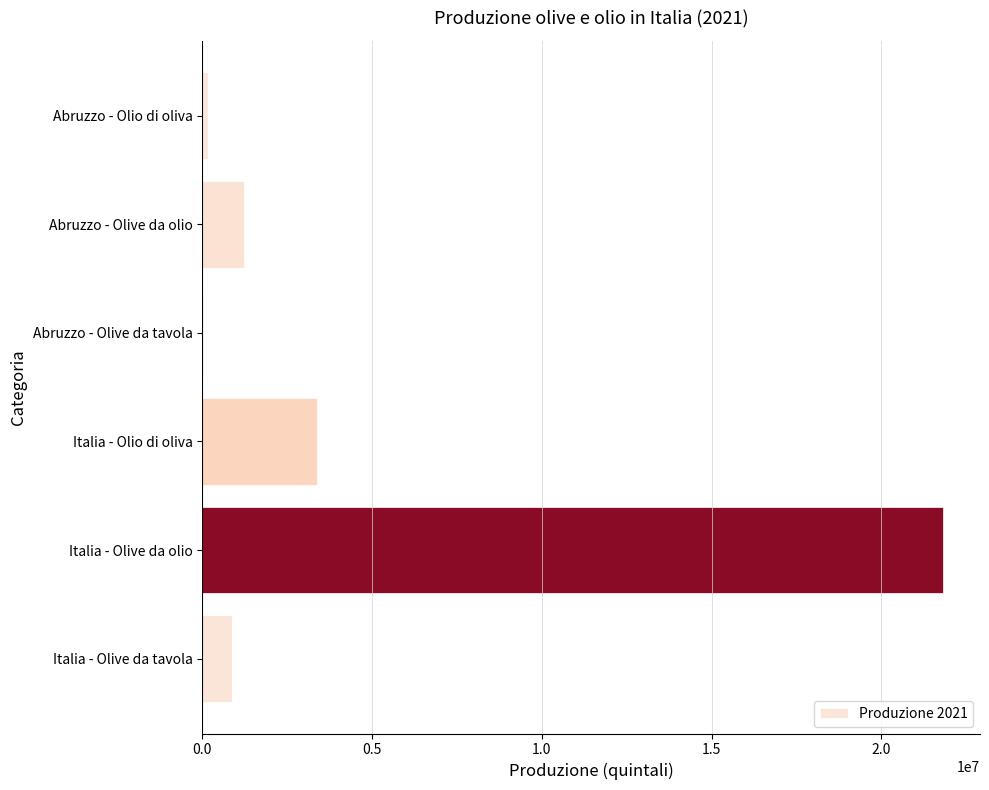

Between Abruzzo - Olive da tavola and Abruzzo - Olive da olio, which is larger?

Abruzzo - Olive da olio